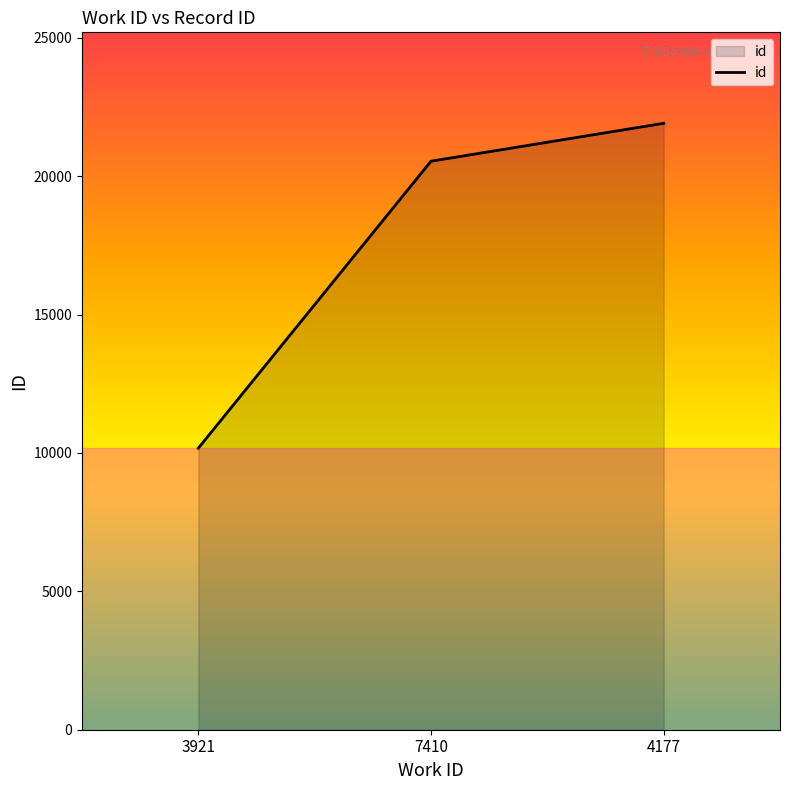

Is it true that the value at 4177 is 14494?

False